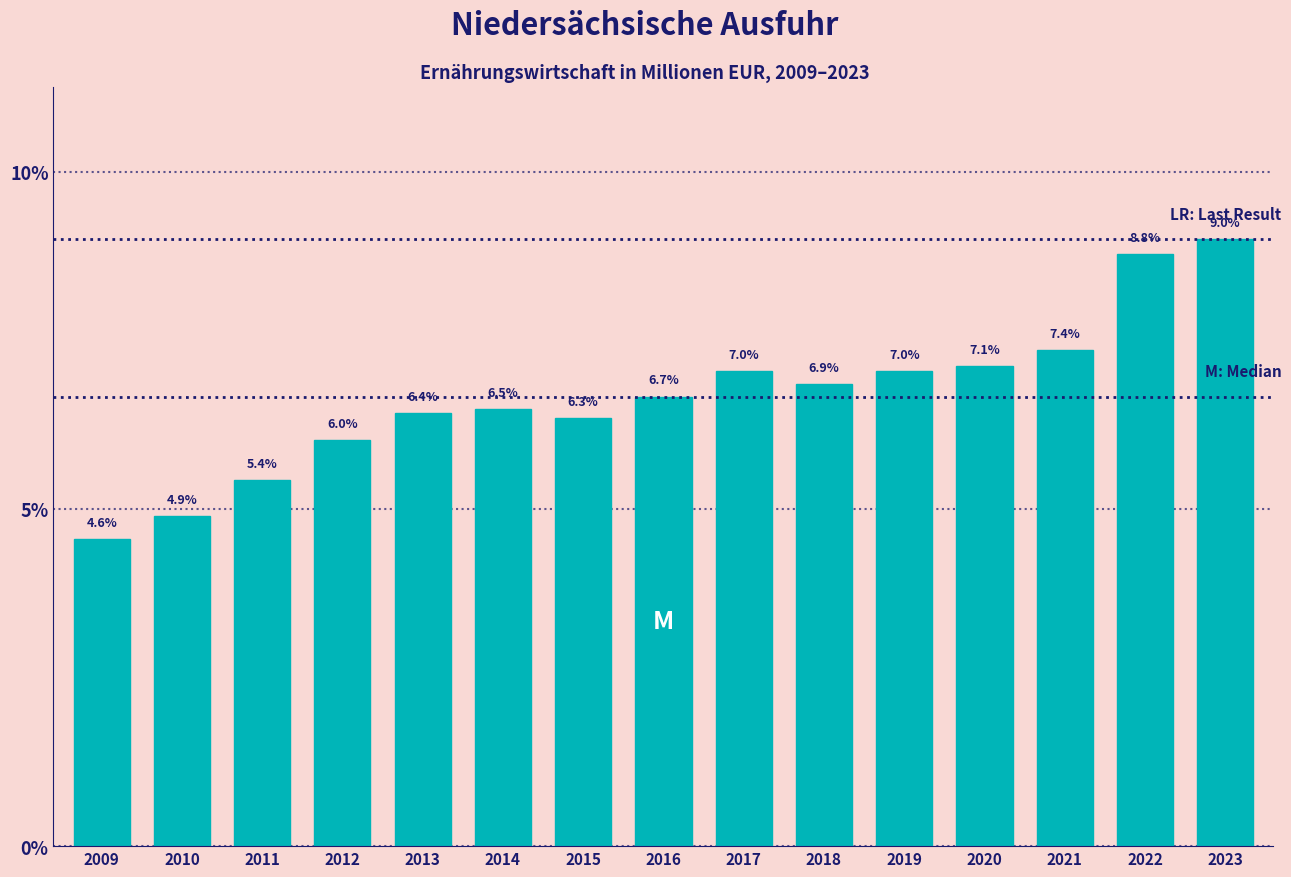

Reading left to right, what are all the values shown in this chart?

2009=4.6	2010=4.9	2011=5.4	2012=6.0	2013=6.4	2014=6.5	2015=6.3	2016=6.7	2017=7.0	2018=6.9	2019=7.0	2020=7.1	2021=7.4	2022=8.8	2023=9.0